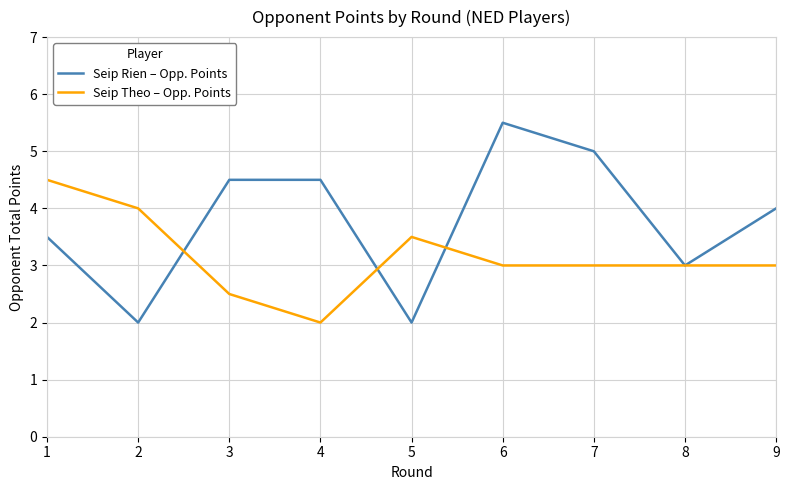

Rank the series by their average value, from highest to lowest.

Seip Rien – Opp. Points, Seip Theo – Opp. Points